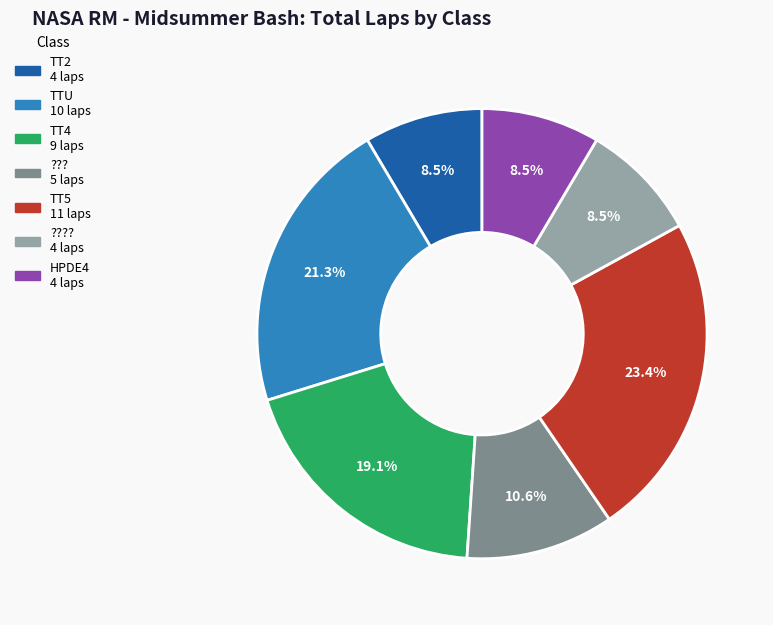

Is there a majority slice in this chart?

No